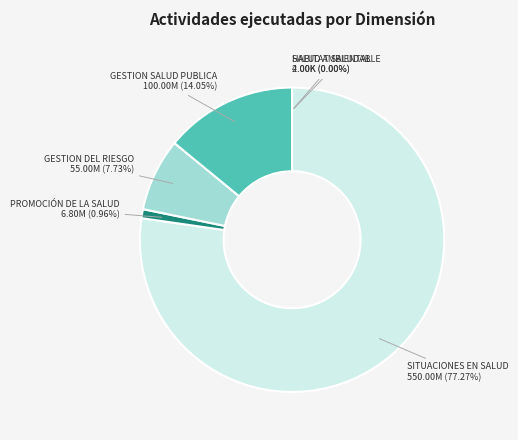

Which slice is the largest?

SITUACIONES_EN_SALUD_RELACIONADAS_CON_C